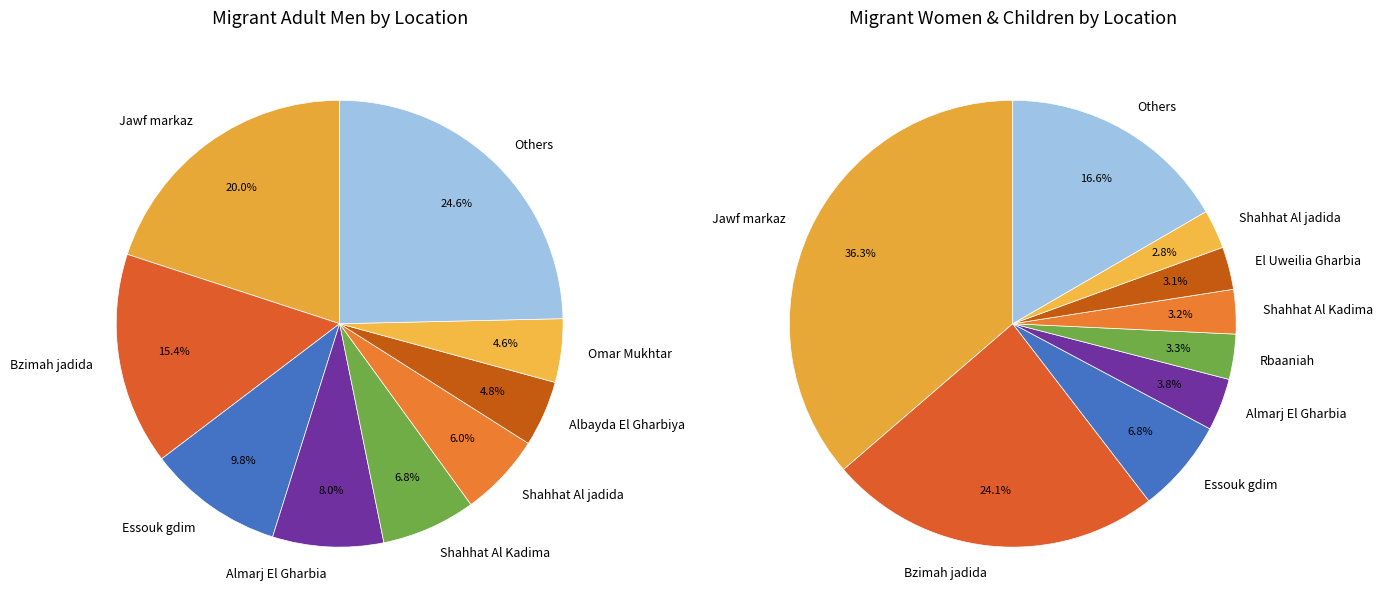

Does Almarj El Gharbia represent more than half of the total?

No